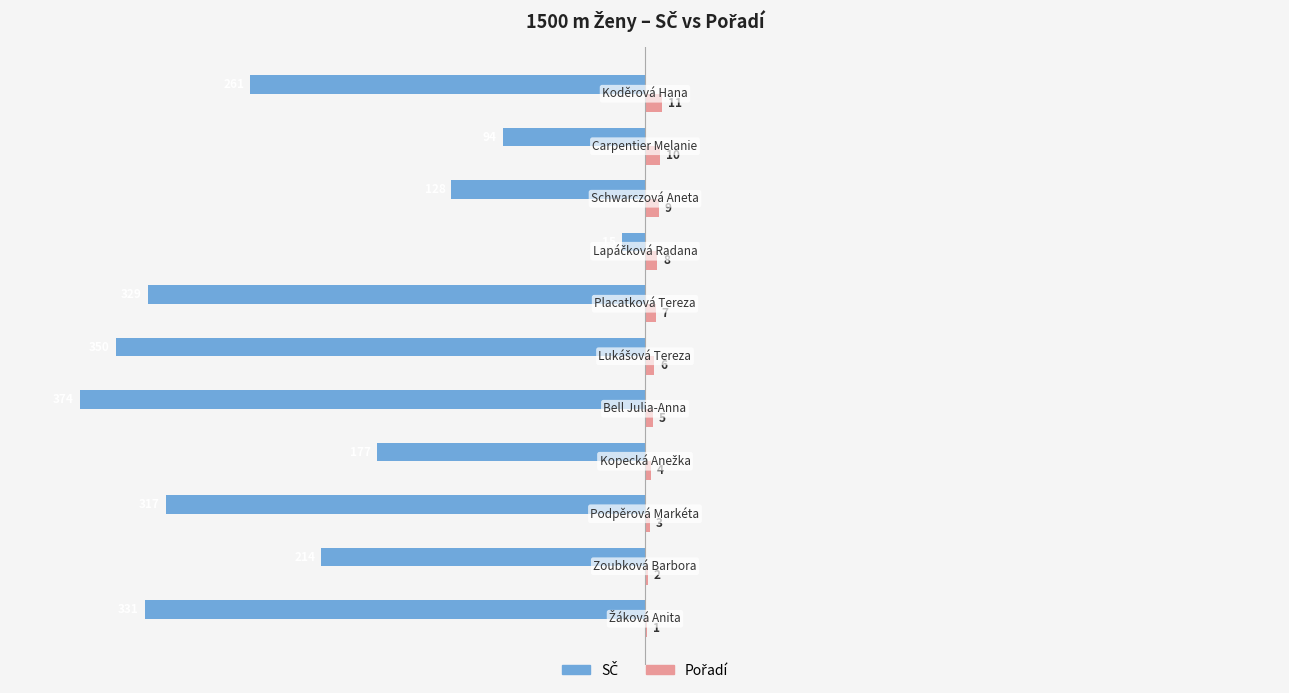

What is the greatest value displayed?

11